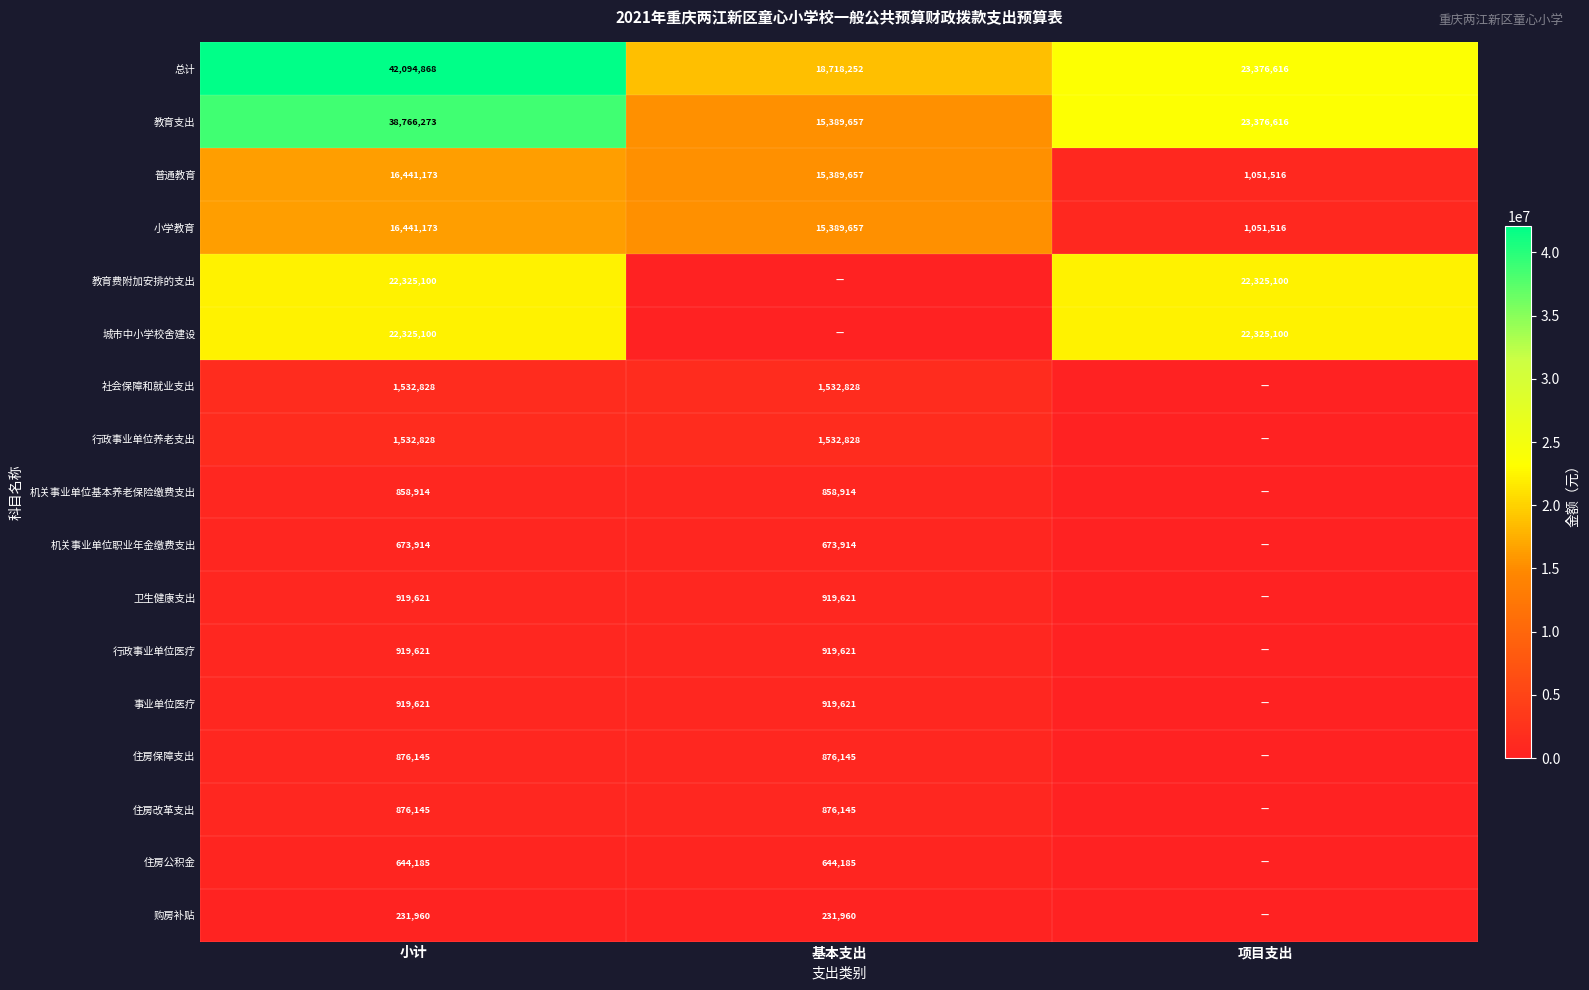

What is the total value across all series at 项目支出?

93506464.0